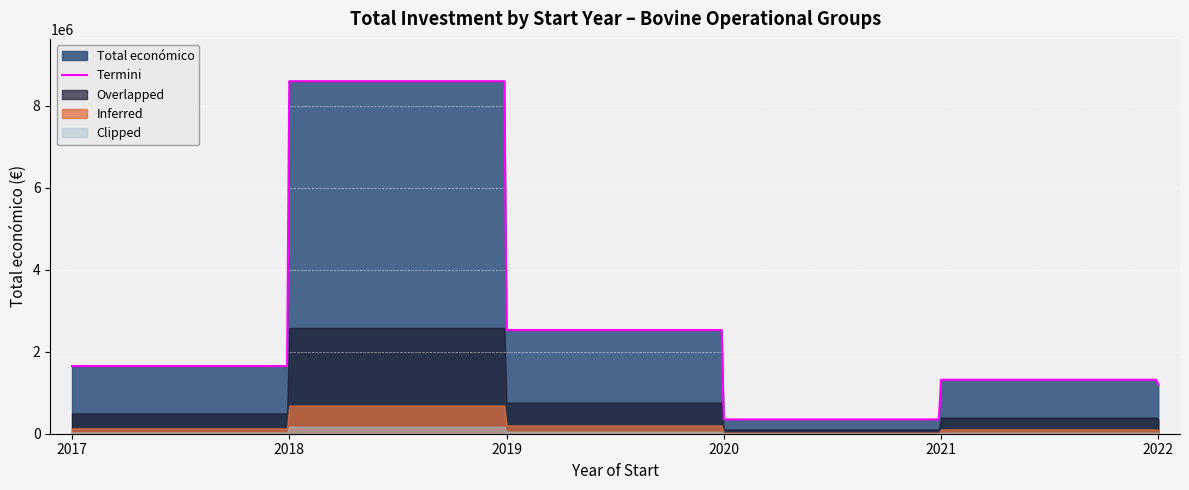

What is the highest value of the Termini series?

8599751